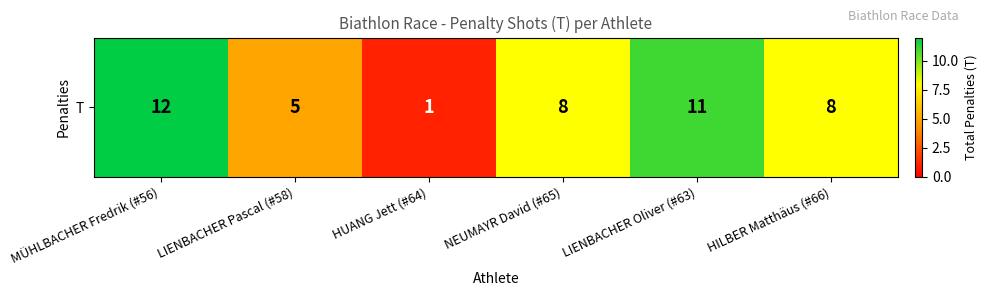

What is the sum of the values at LIENBACHER Pascal (#58) and MÜHLBACHER Fredrik (#56)?

17